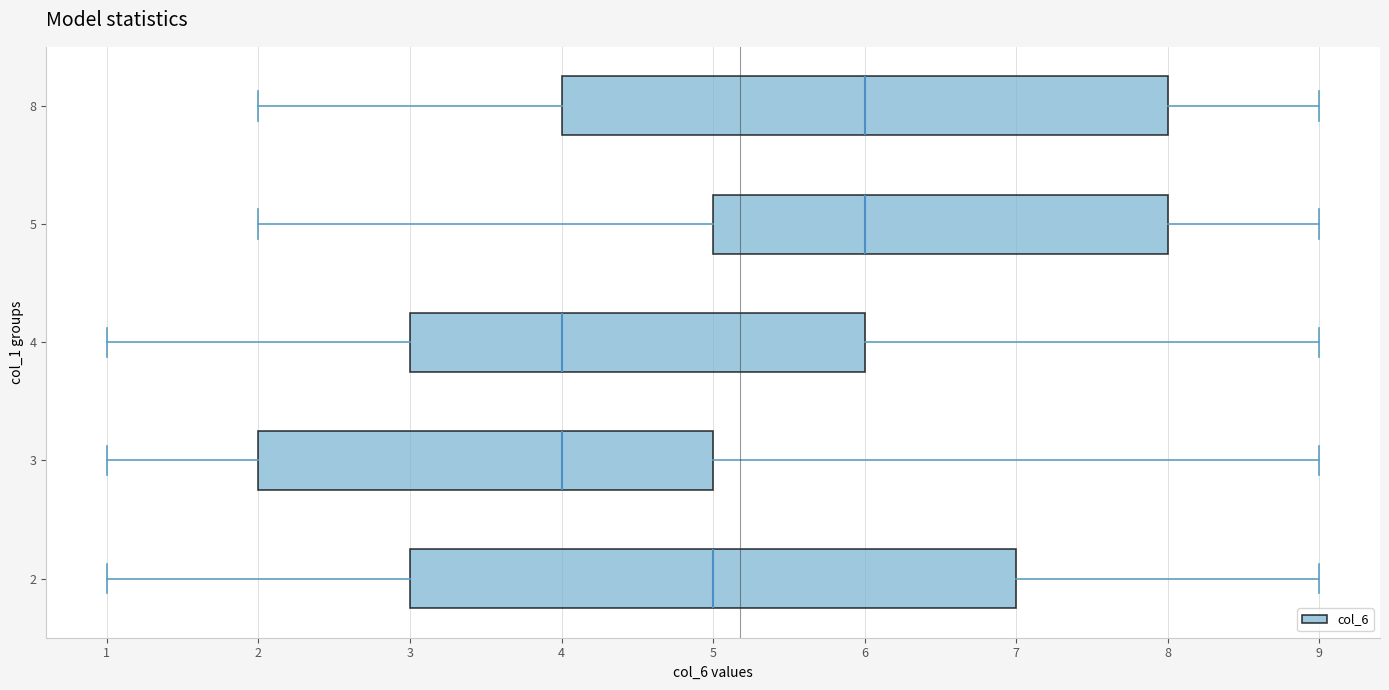

Reading bottom to top, transcribe this box plot: for each box, give where its median line is, the range the box spans, and where its two whiskers end, as read against the x-axis. The values are not printed on the chart, so give them approximately, as read against the axis.

2: median 5, box 3 to 7, whiskers 1 to 9
3: median 4, box 2 to 5, whiskers 1 to 9
4: median 4, box 3 to 6, whiskers 1 to 9
5: median 6, box 5 to 8, whiskers 2 to 9
8: median 6, box 4 to 8, whiskers 2 to 9